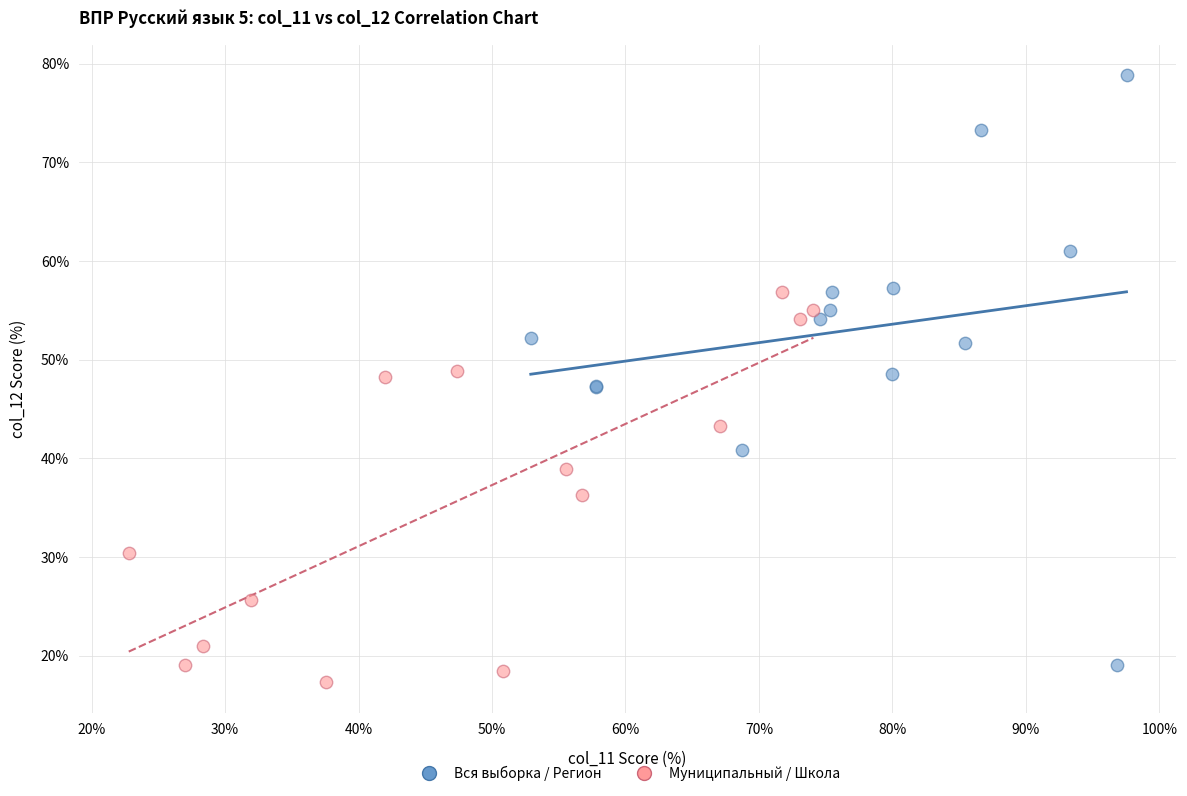

Which series has the largest Y range (max minus min)?

Вся выборка / Регион